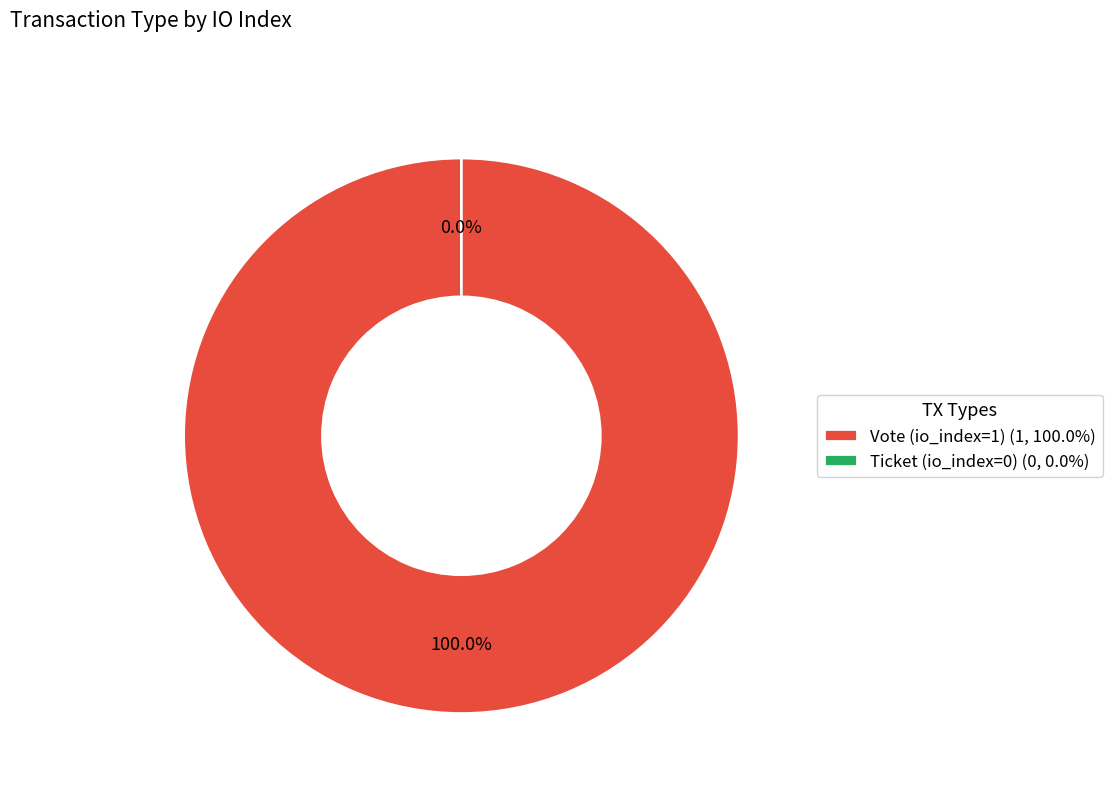

What is the smallest slice in the pie chart?

Ticket (io_index=0)